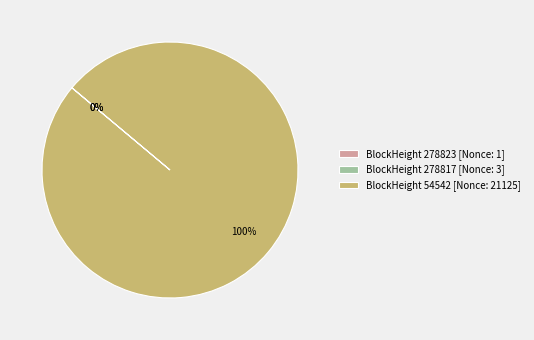

Is there a majority slice in this chart?

Yes